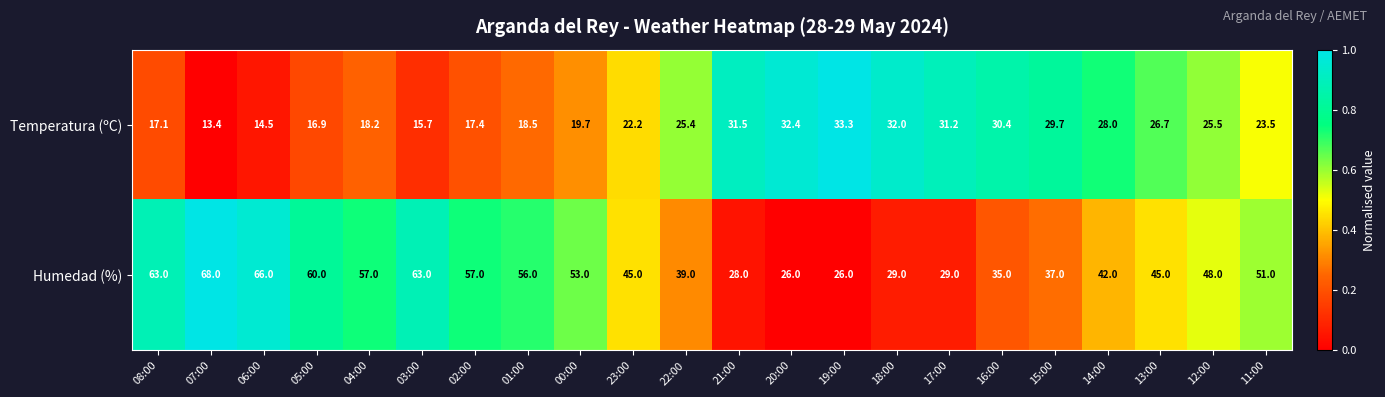

At which category does the chart reach its peak across all series?

07:00